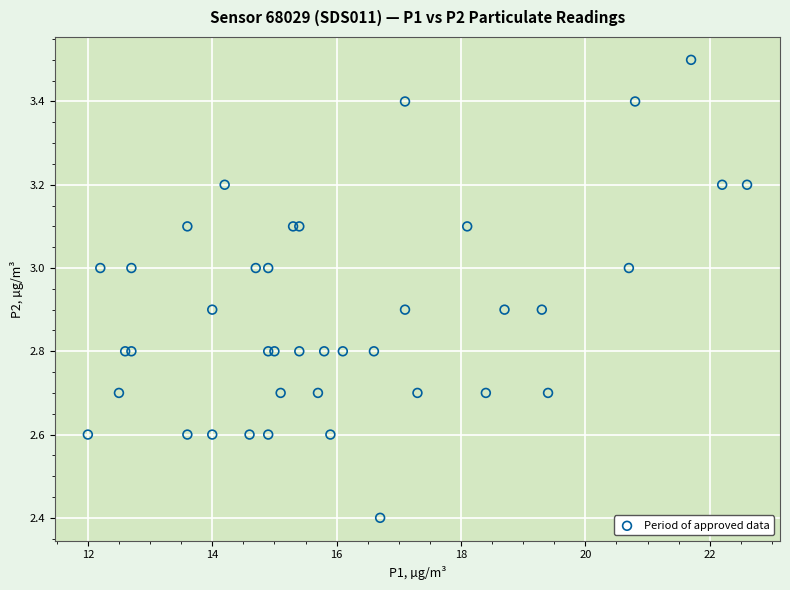

What Y value in the scatter plot is closest to 2?

2.4